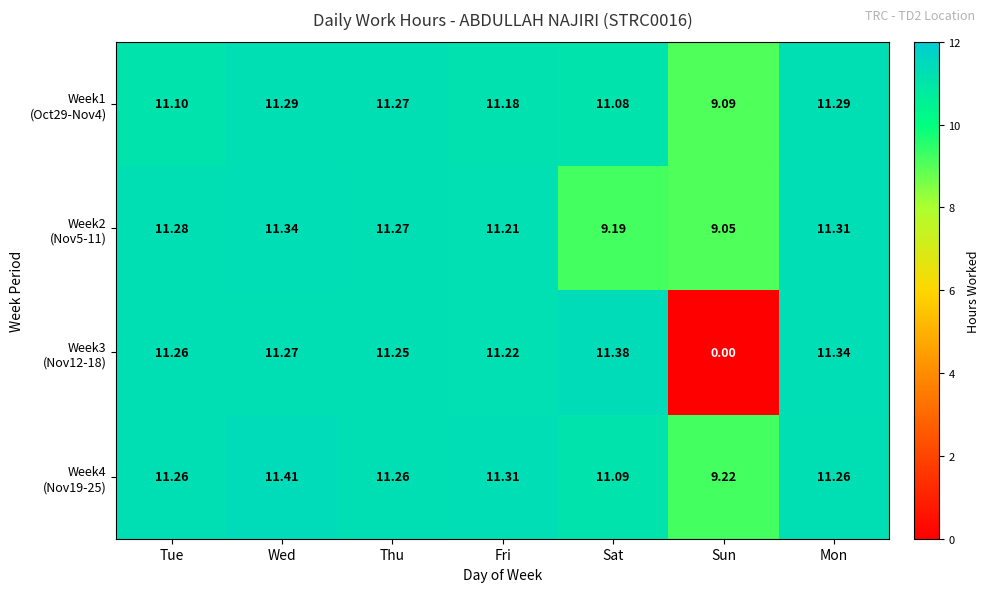

Count the number of categories in the chart.

7